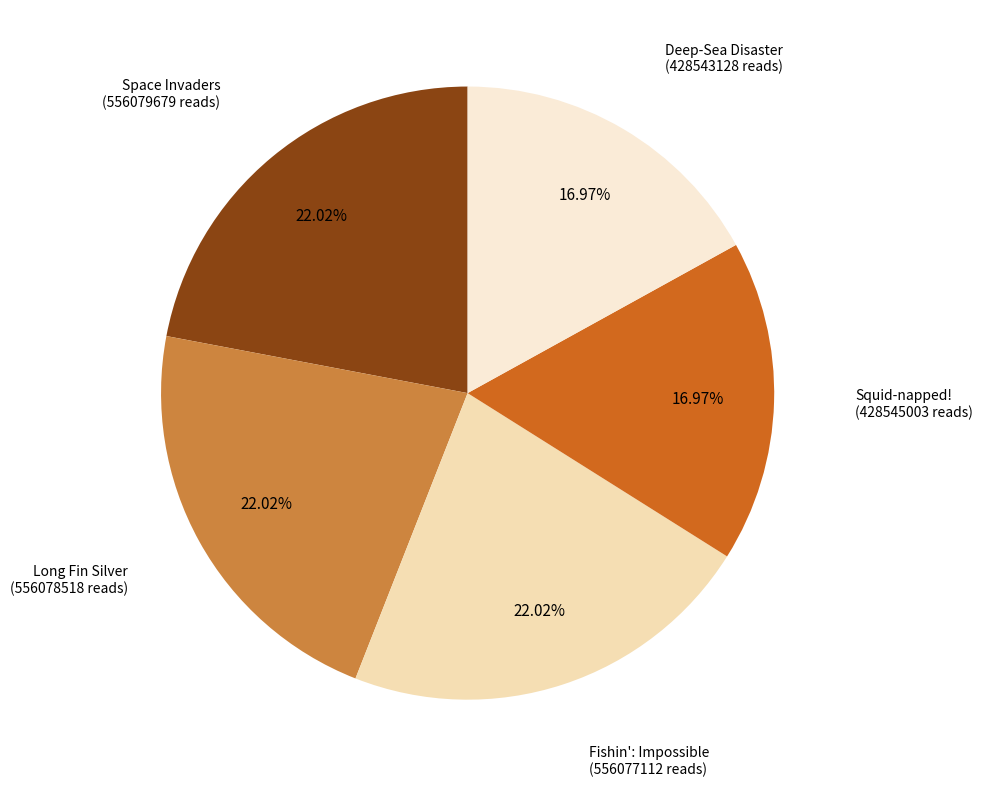

To the nearest percent, what is the average slice percentage?

20%